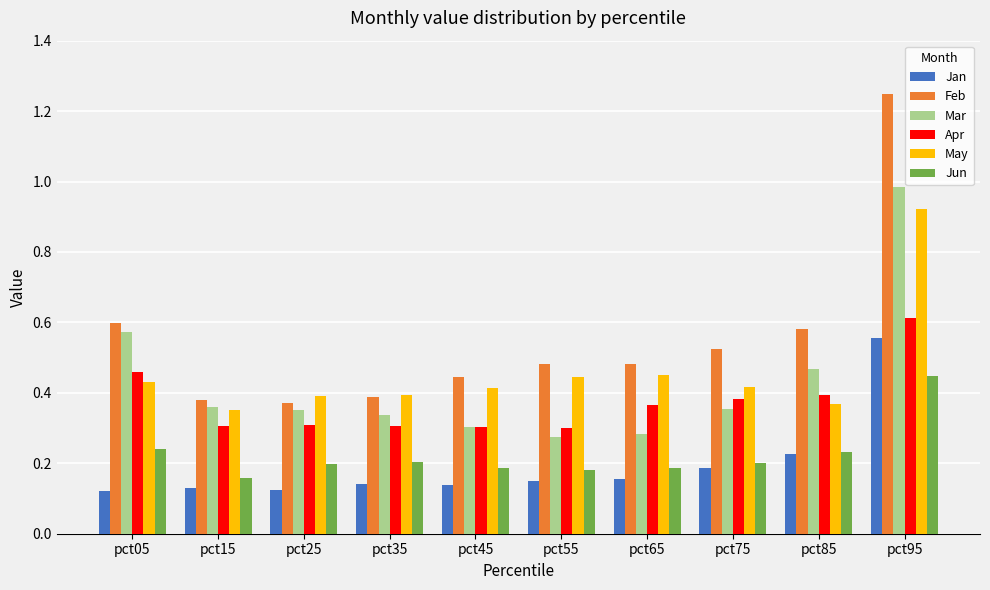

Between pct15 and pct85, which series saw the biggest shift?

Feb